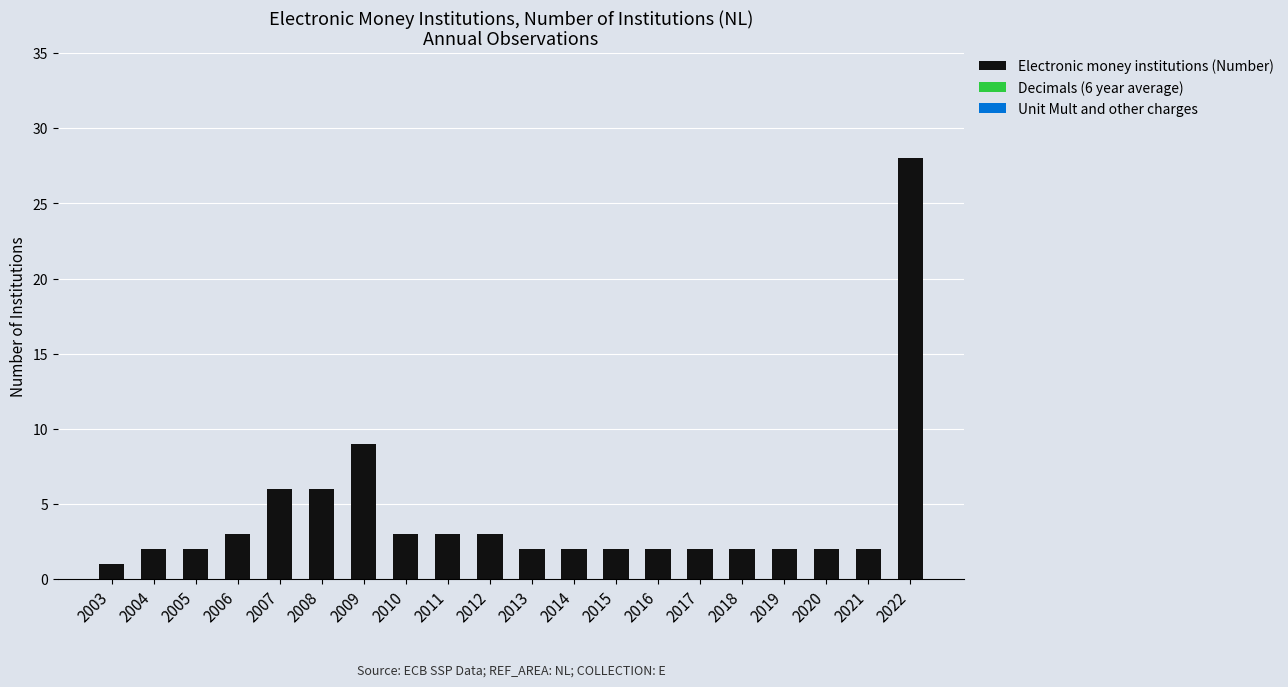

What is the change in value from 2010 to 2022?

+25